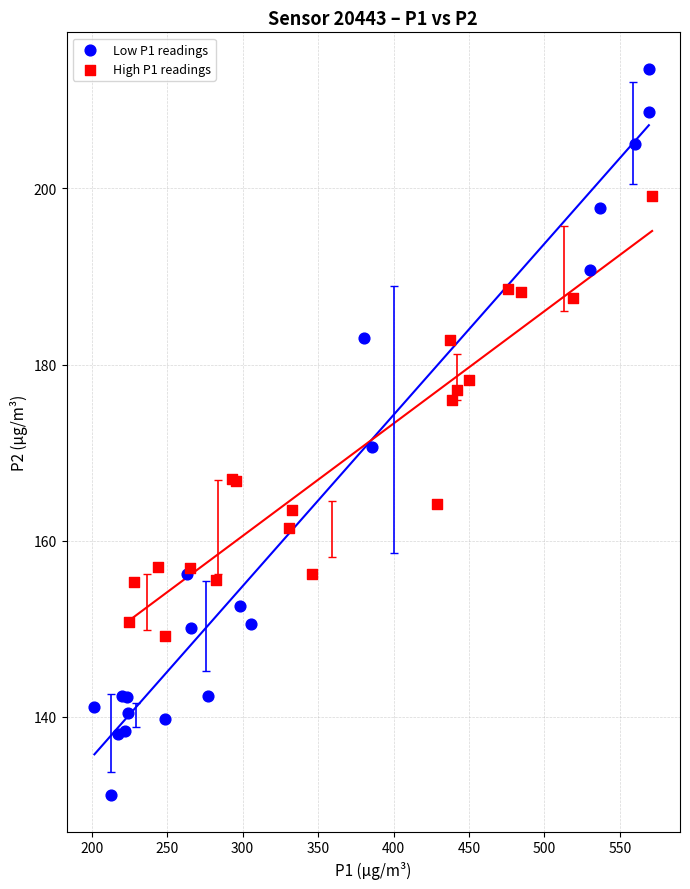

Which series contains the highest Y value?

Low P1 readings